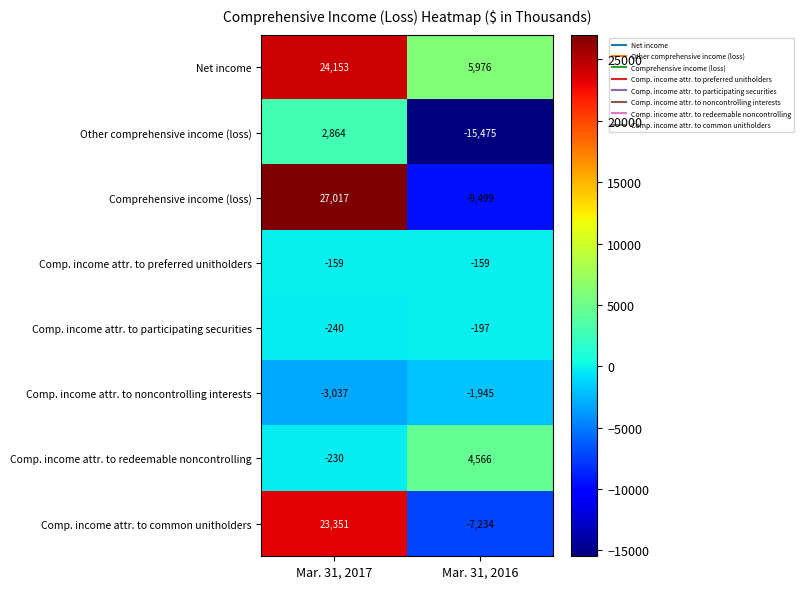

Is the value of Comp. income attr. to preferred unitholders at Mar. 31, 2016 greater than the value of Comp. income attr. to noncontrolling interests at Mar. 31, 2017?

Yes